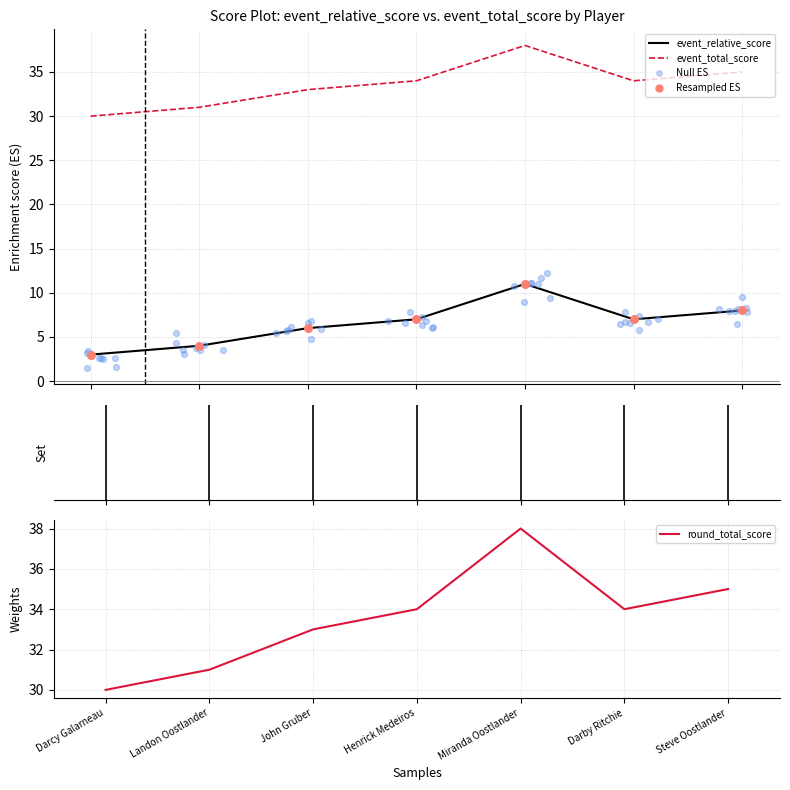

Which series reaches the minimum Y coordinate?

event_relative_score